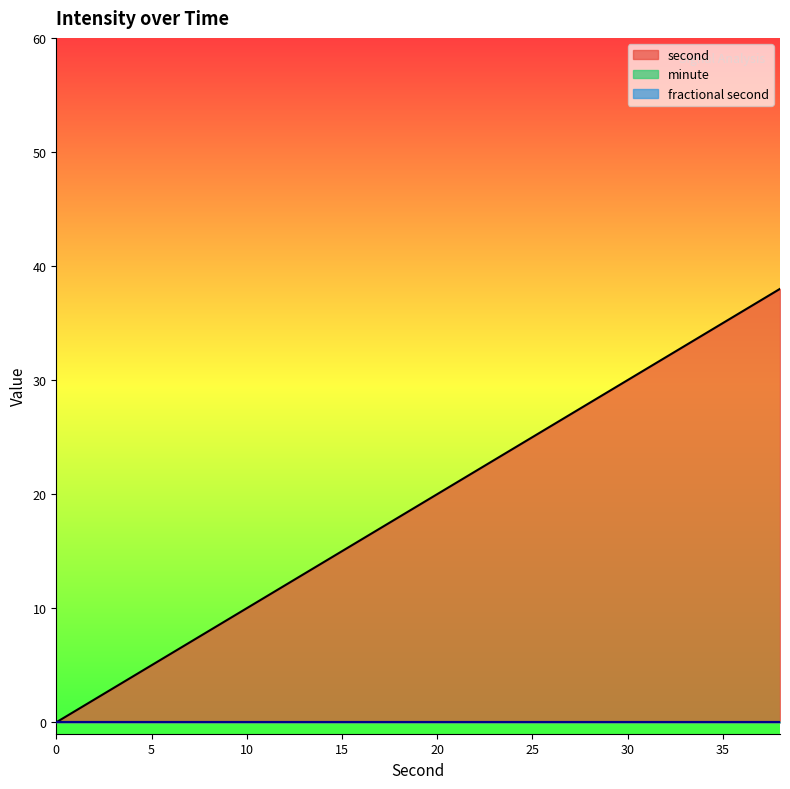

The value of minute at 26 is 0. True or false?

True